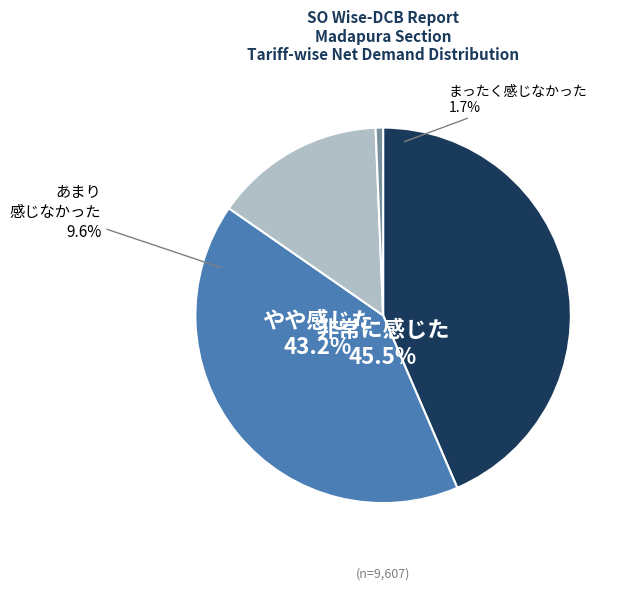

To the nearest percent, what is the average slice percentage?

25%